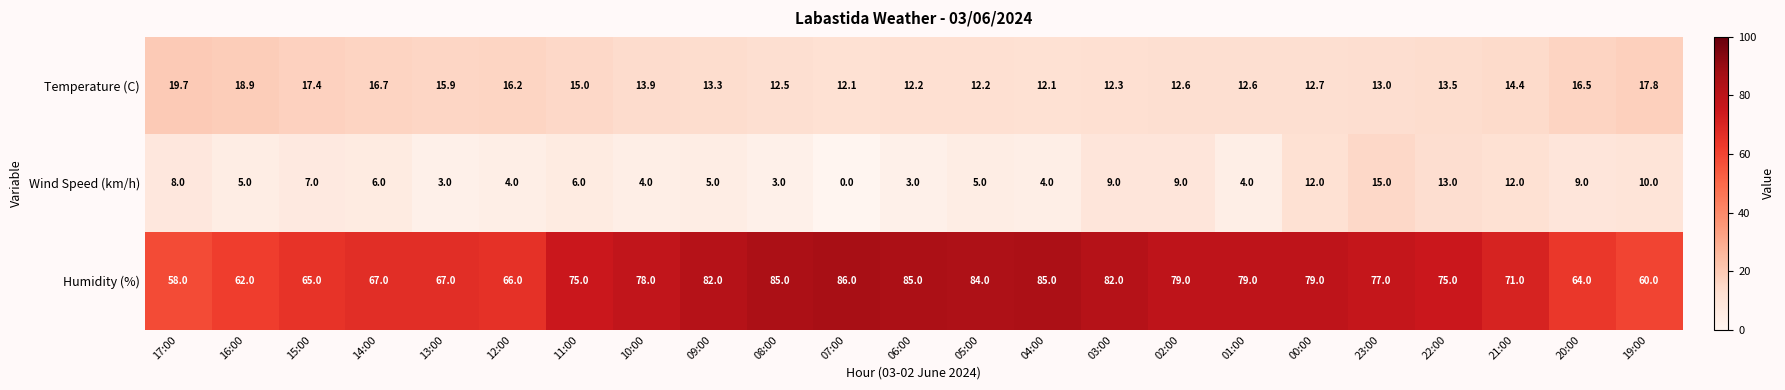

What is the minimum value for Temperature (C)?

12.1